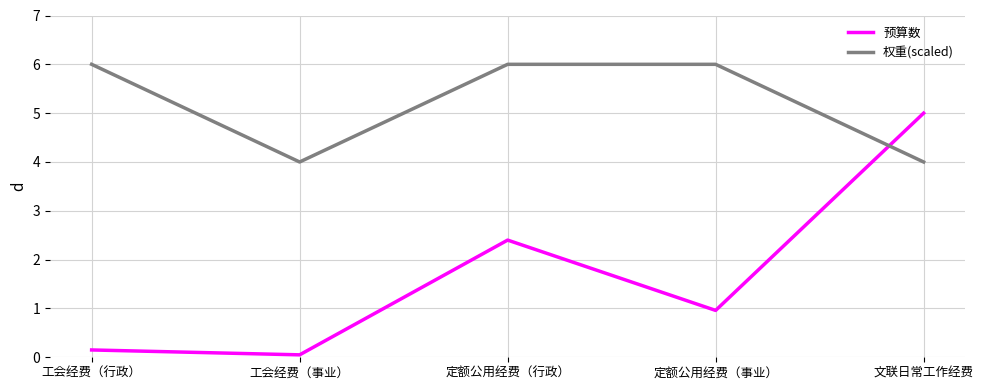

How many interior local valleys does the 权重(scaled) series have?

1